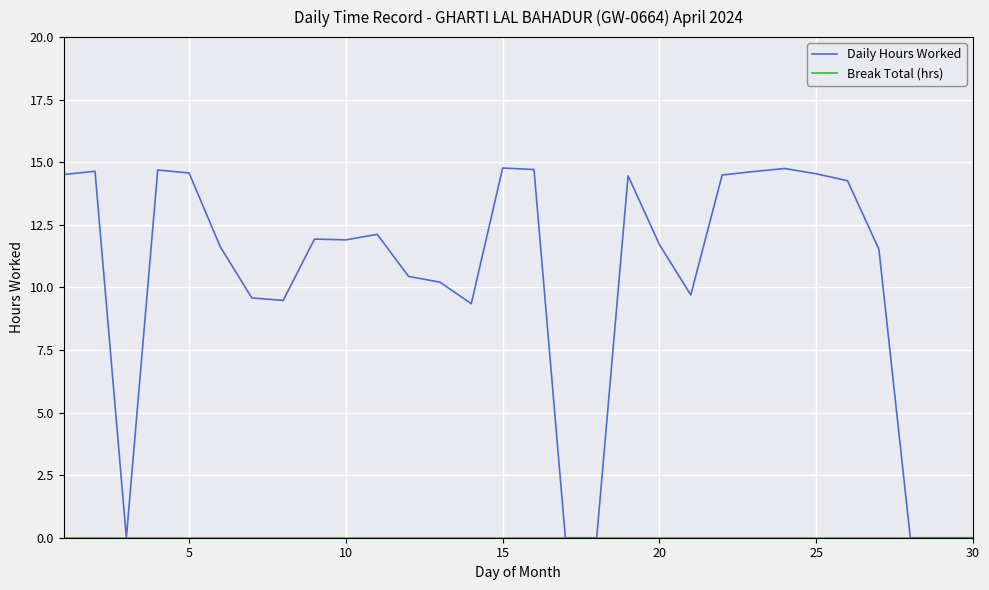

Which series has the largest range (max minus min)?

Daily Hours Worked